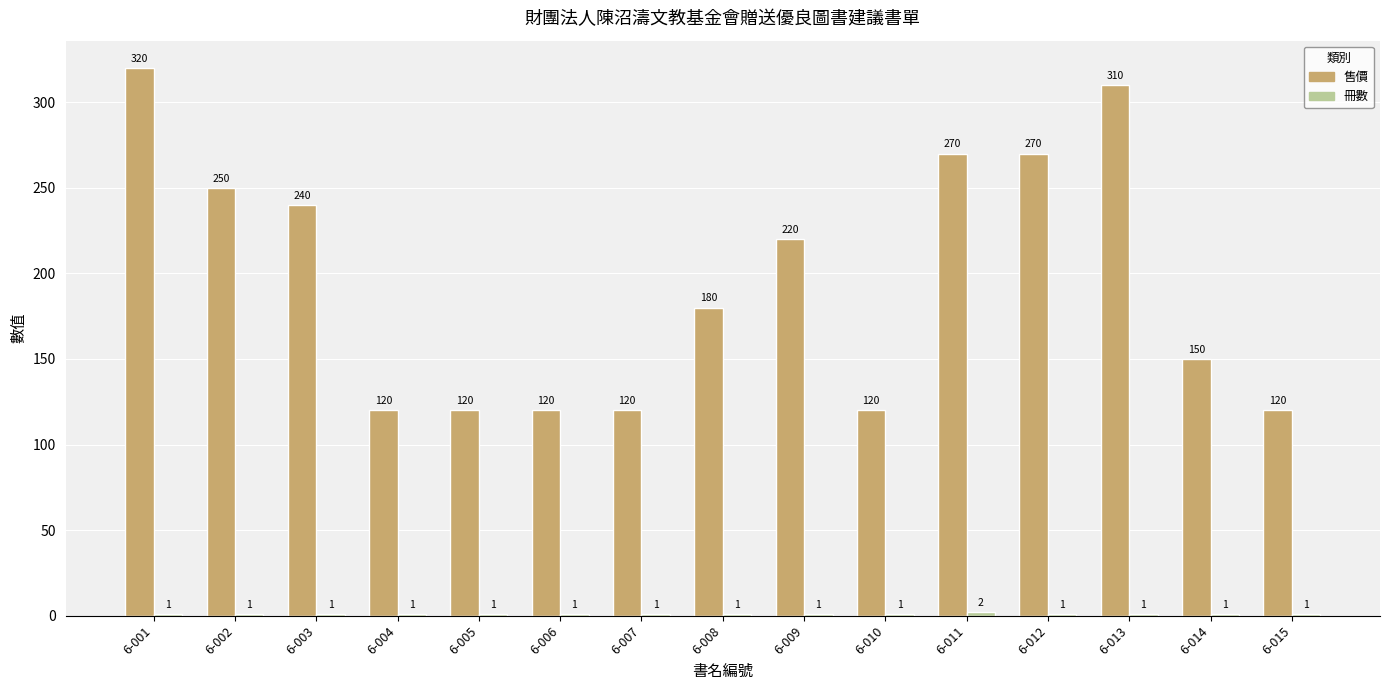

Count the number of data series in this chart.

2